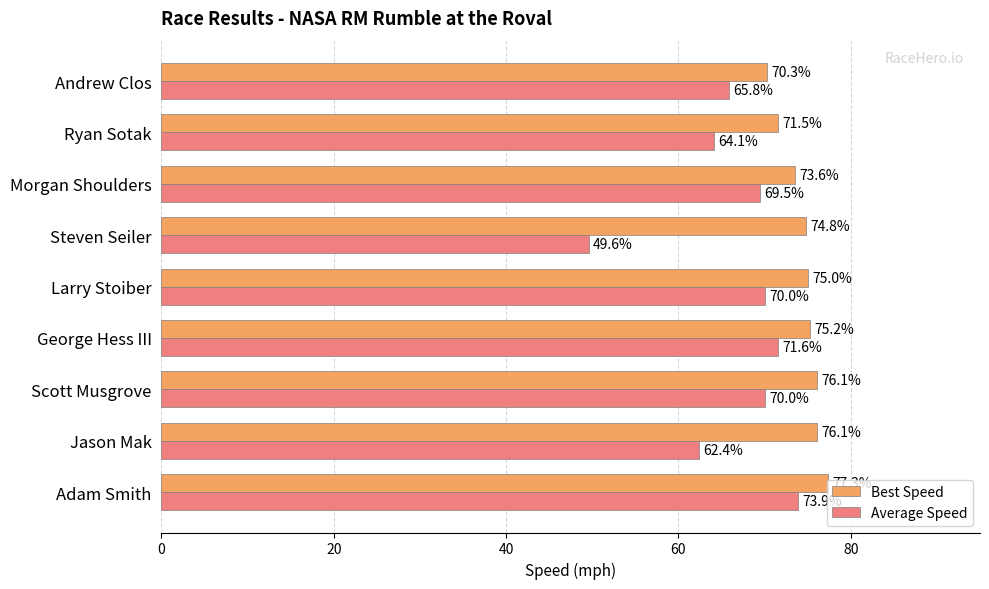

Which category has the highest value in the Average Speed series?

Adam Smith